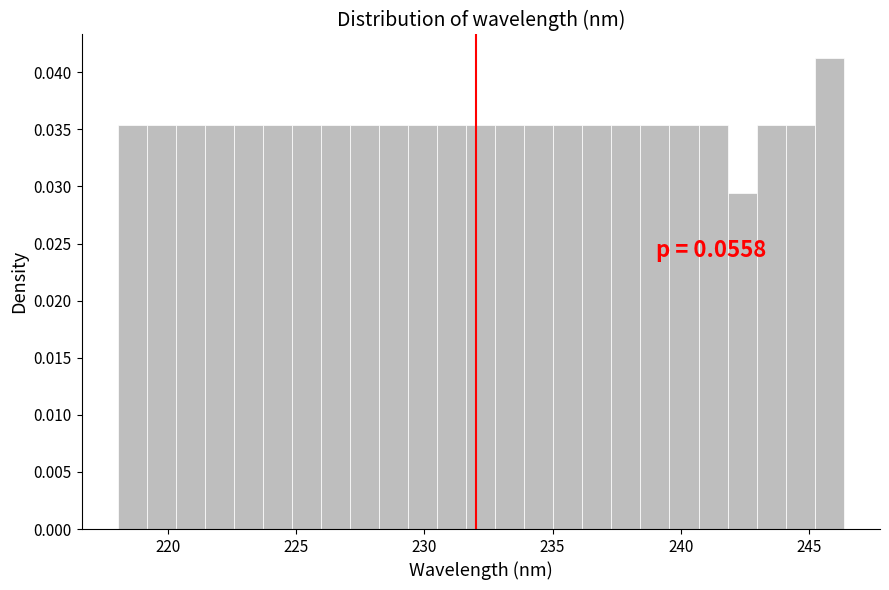

Read against the x-axis, roughly where is the centre of the tallest bar?

246.0